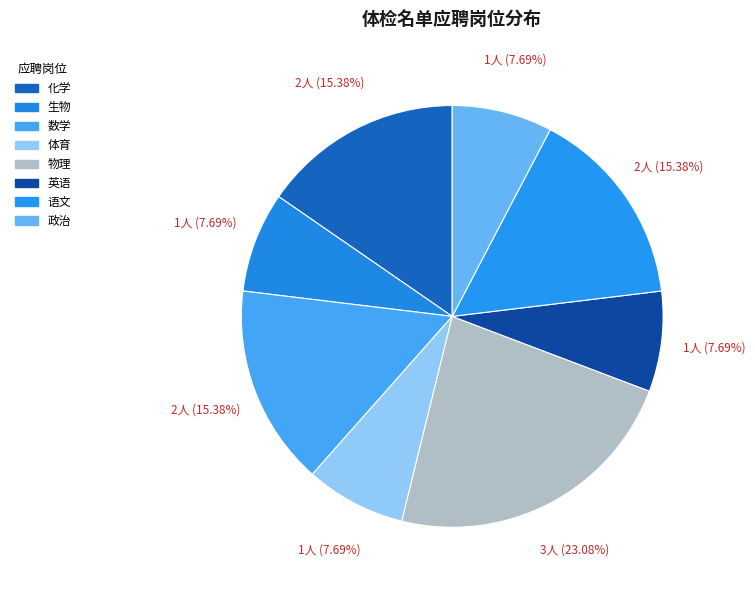

To the nearest percent, what percentage of the pie is 政治?

8%